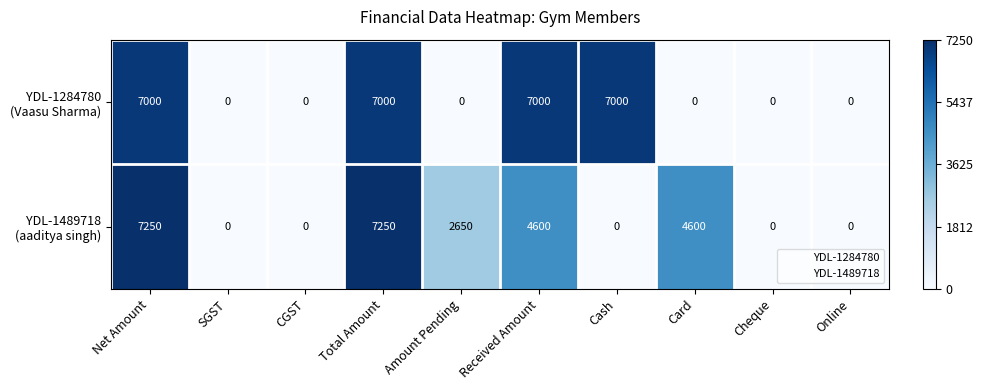

At how many categories does at least one series exceed 4677?

4